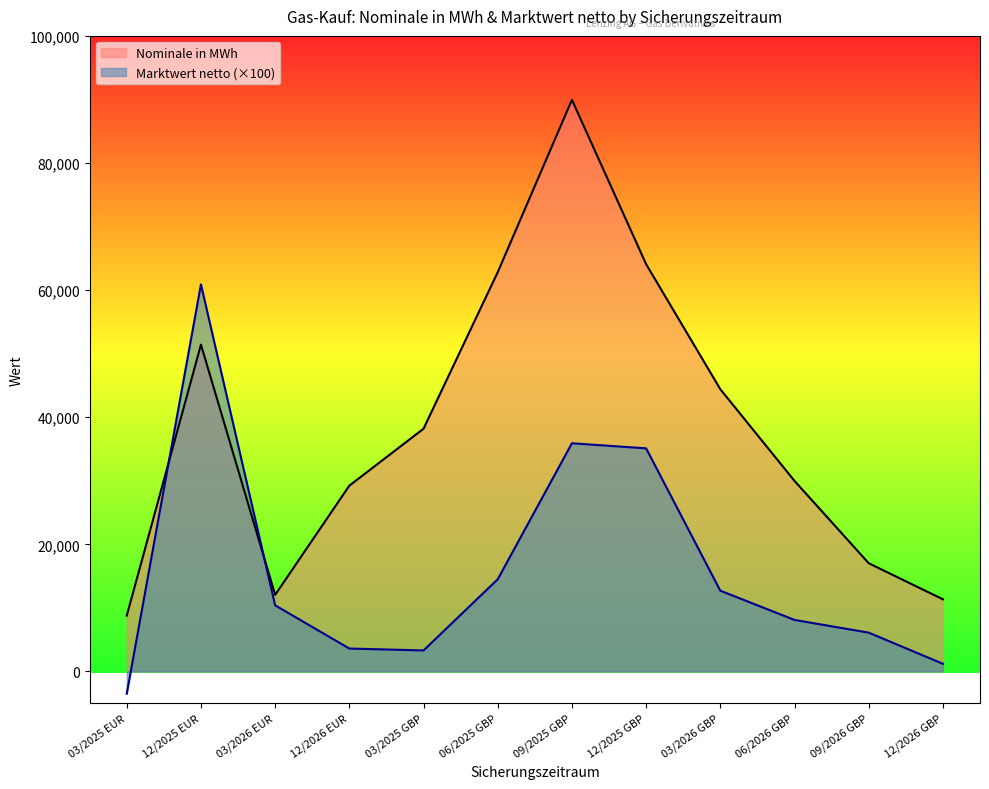

What is the value of the Nominale in MWh point at the 9th from the left?

44404